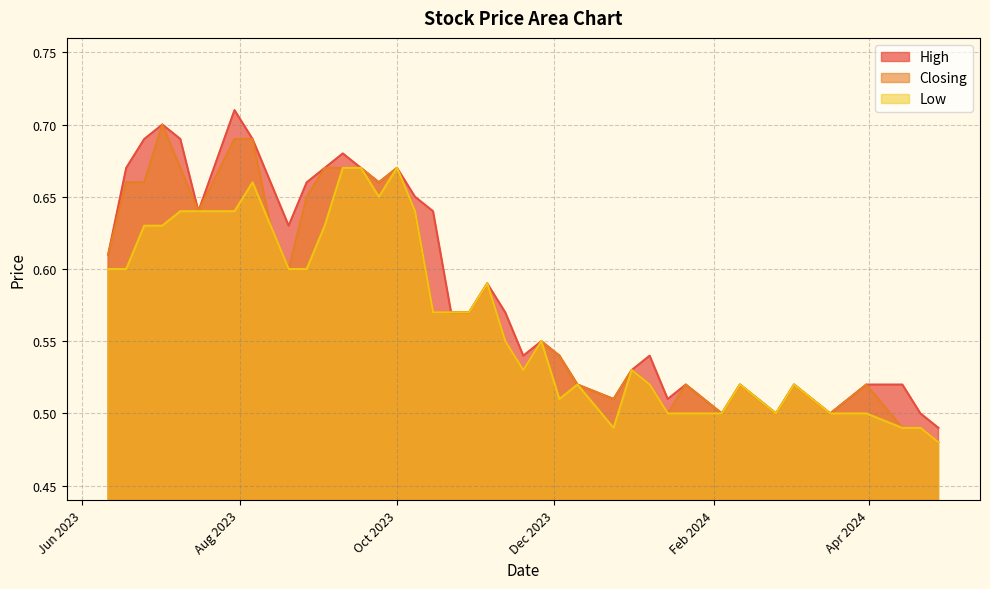

True or false: Closing and Low cross at least once.

False